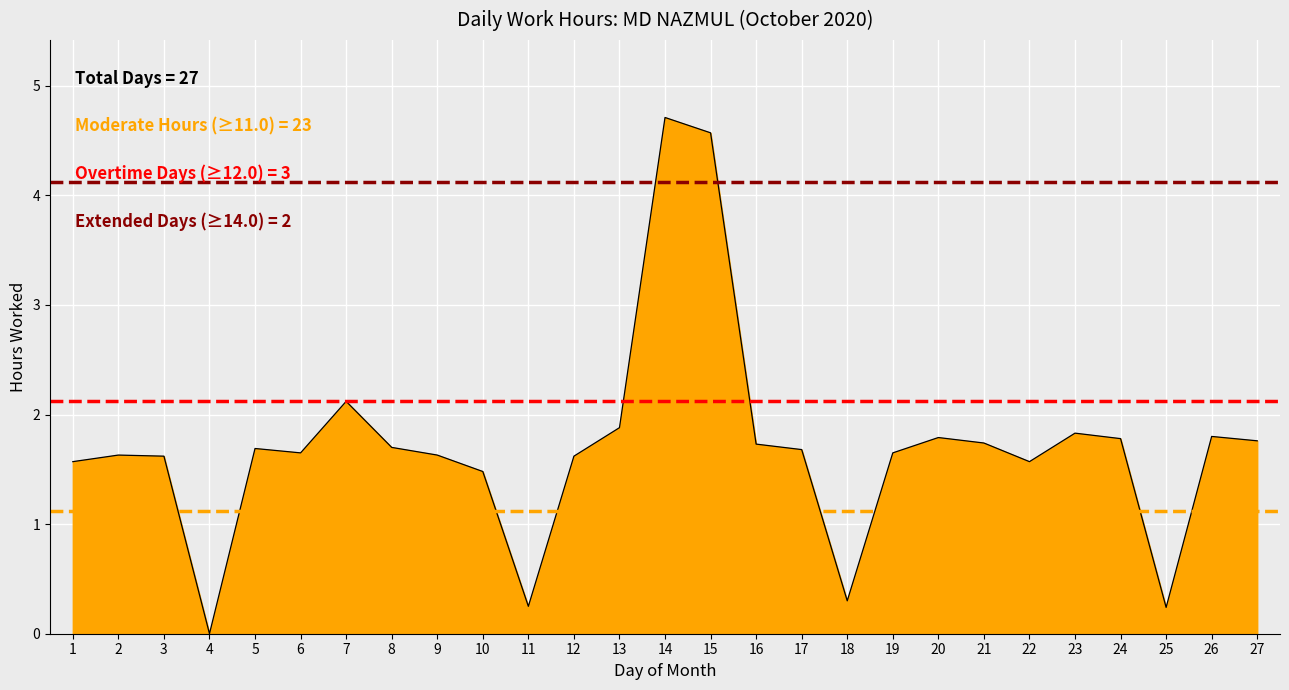

Where is the first local minimum?

4